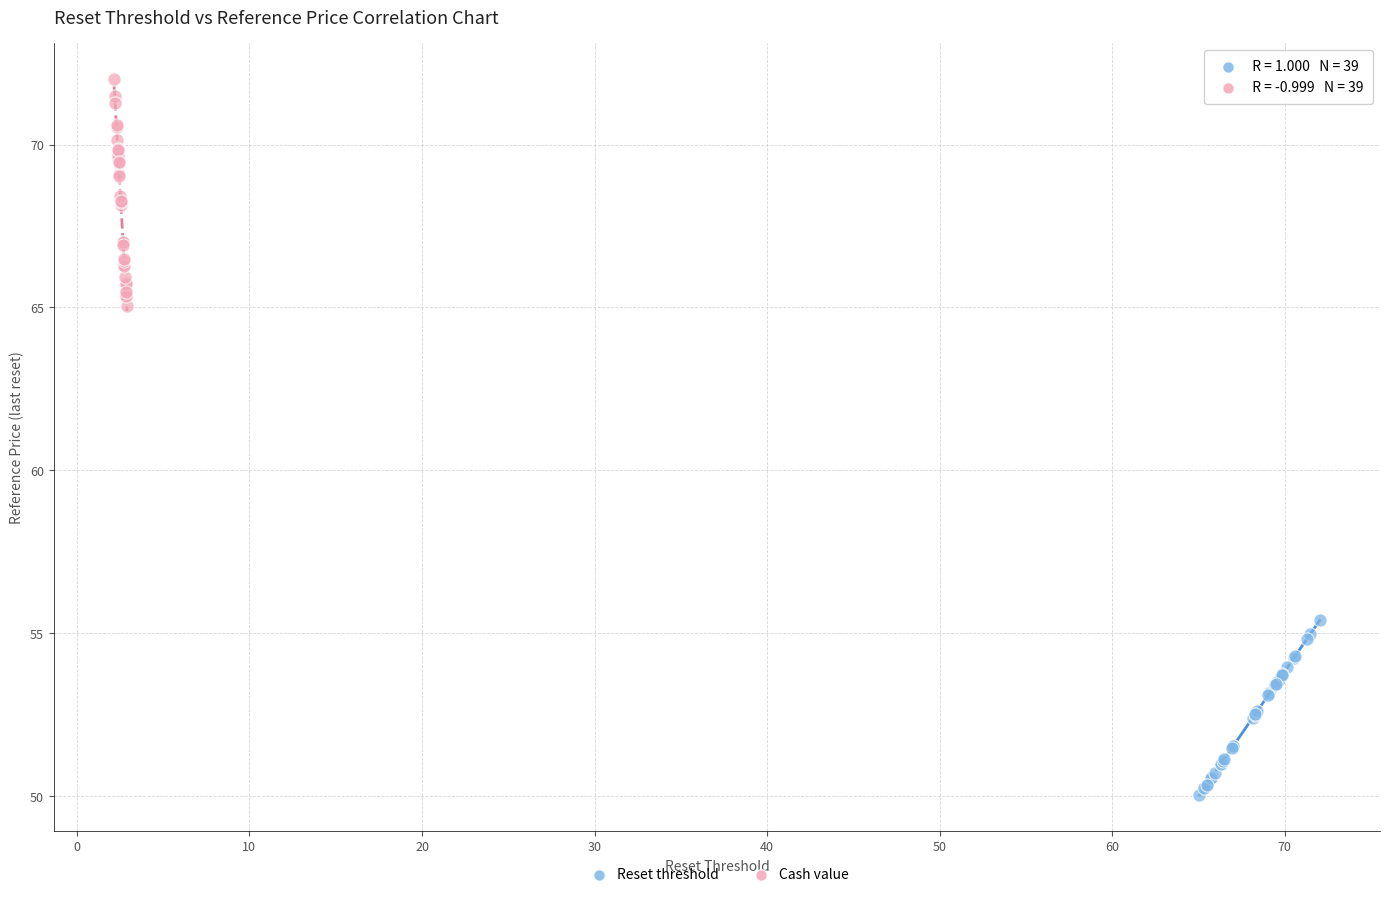

Which series has the widest spread of Y values?

Cash value